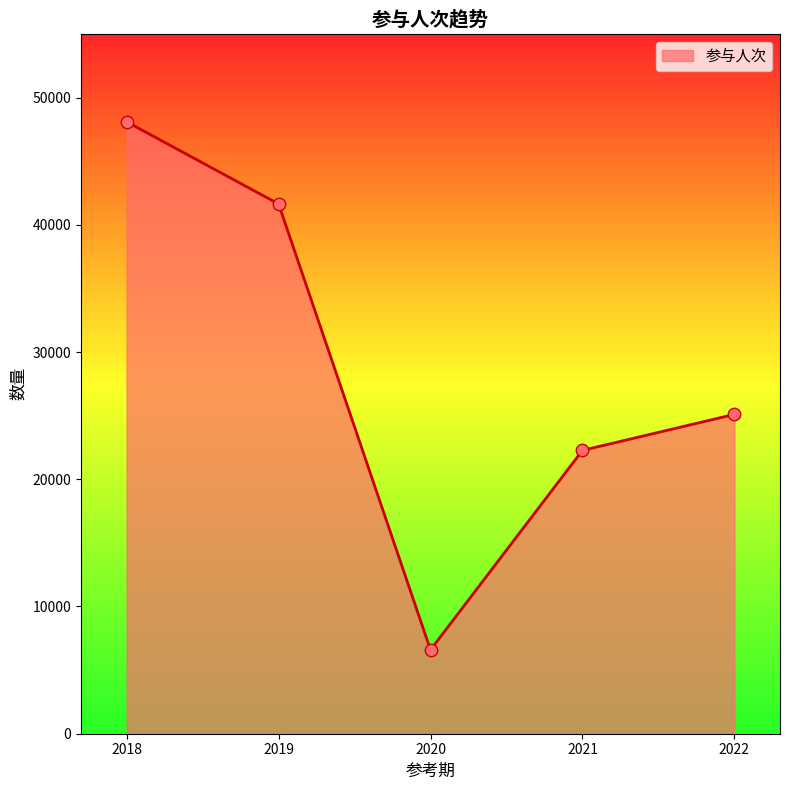

Approximately how many times larger is the value at 2020 compared to 2022?

0.3